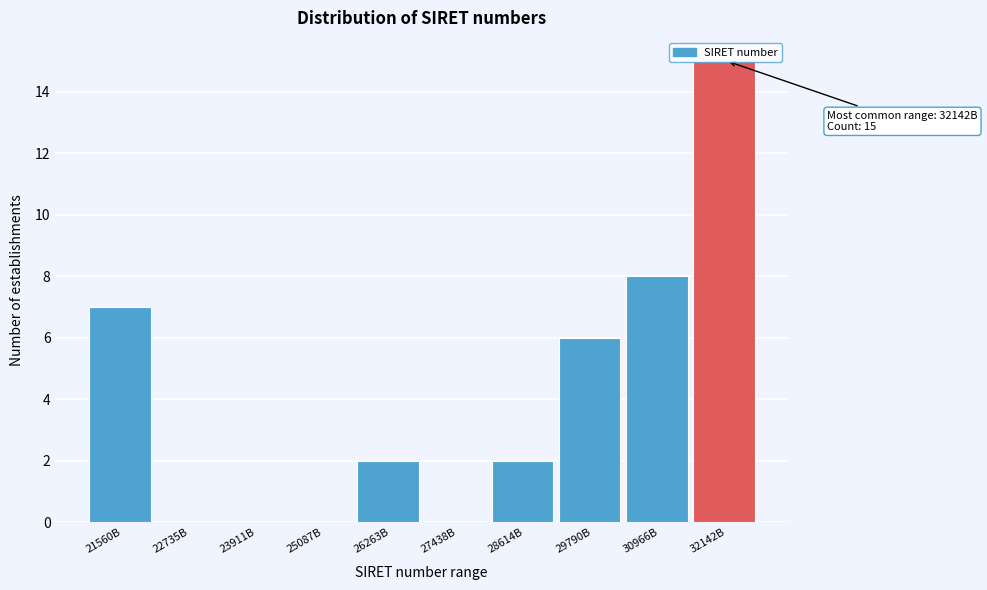

What is the sum of the values at 28614B and 21560B?

9